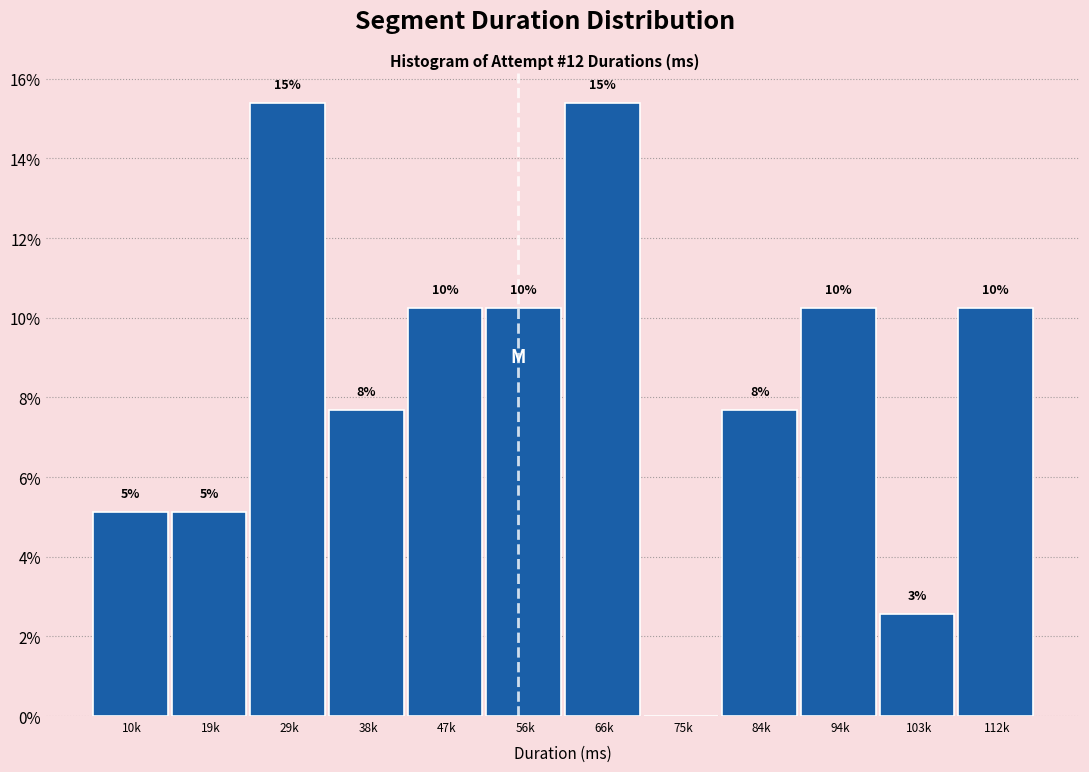

Are the bars horizontal?

No